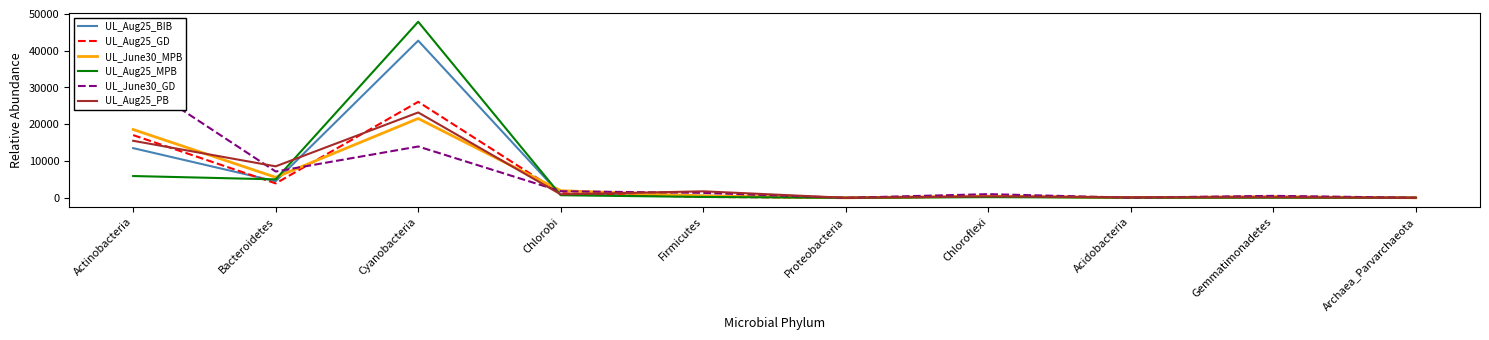

What is the label of the 1st point from the left?

Actinobacteria